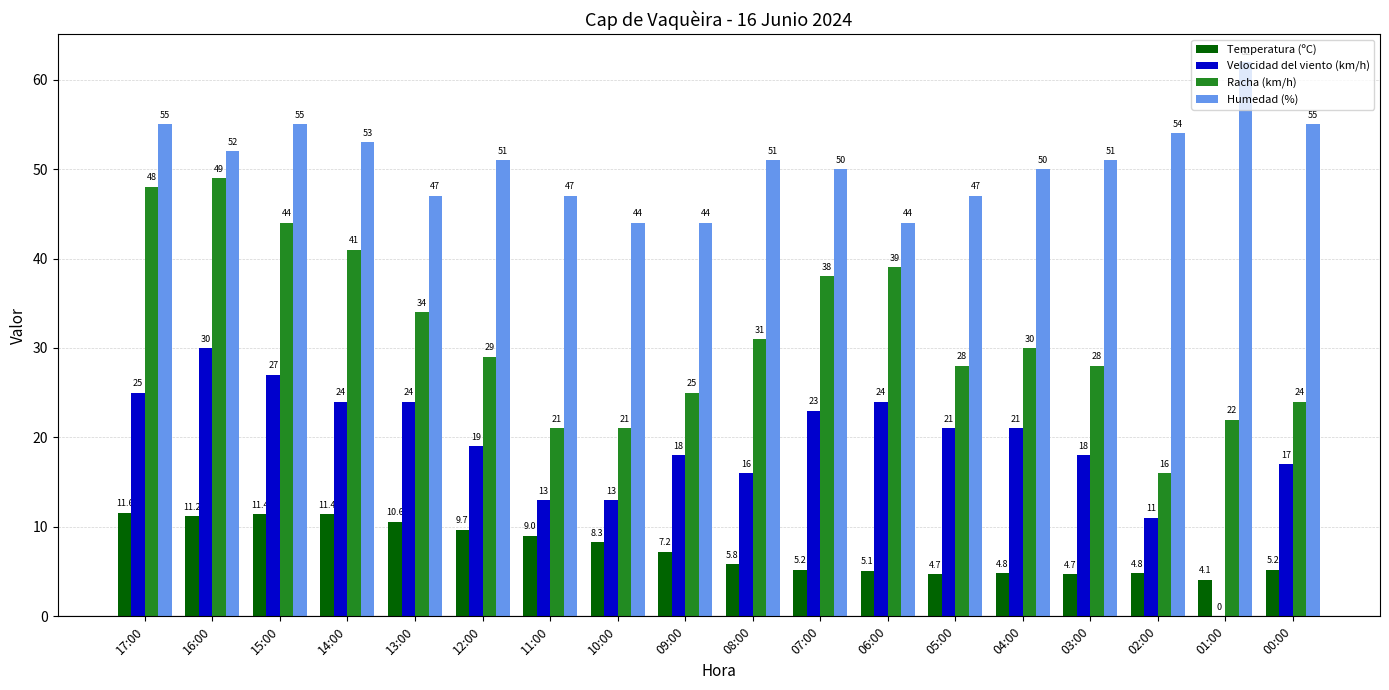

Between 16:00 and 05:00, which series saw the biggest shift?

Racha (km/h)